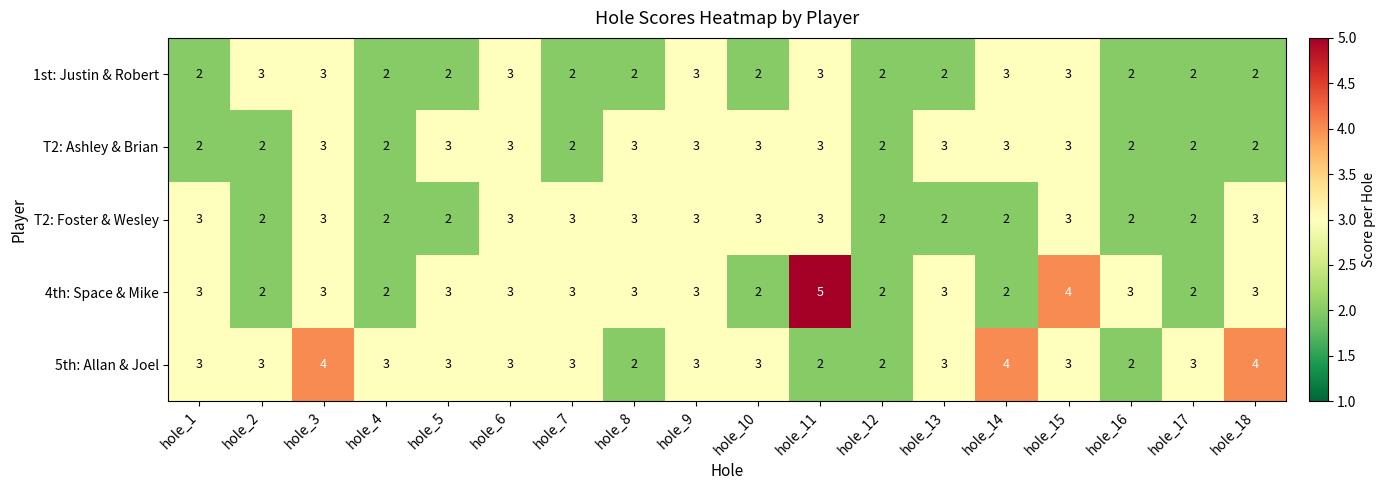

What is the average value of the T2: Ashley & Brian series?

3